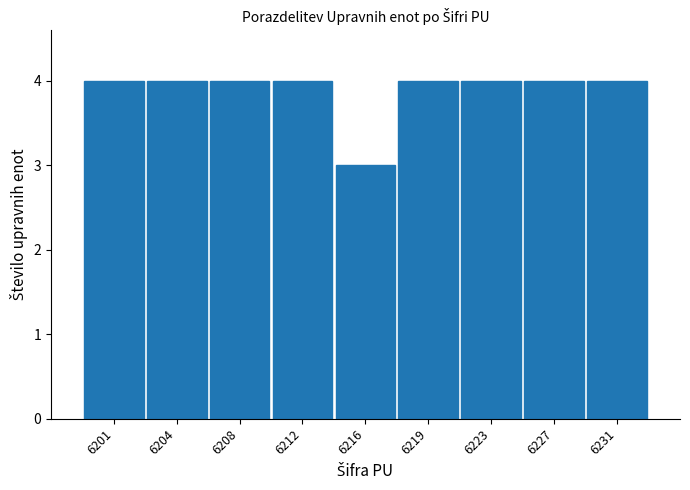

Reading left to right, list all the values displayed in this chart.

6201=4	6204=4	6208=4	6212=4	6216=3	6219=4	6223=4	6227=4	6231=4